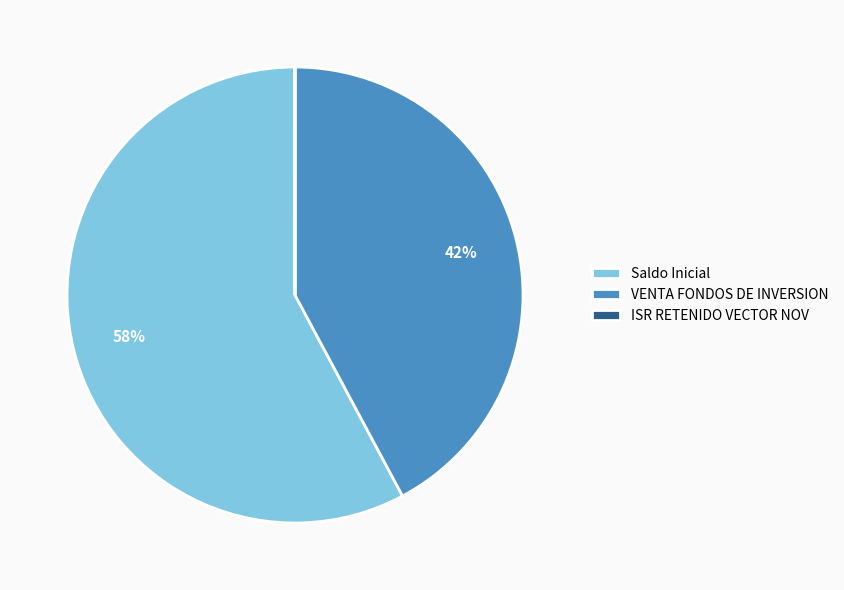

What is the ratio of the value at VENTA FONDOS DE INVERSION to the value at Saldo Inicial?

0.7